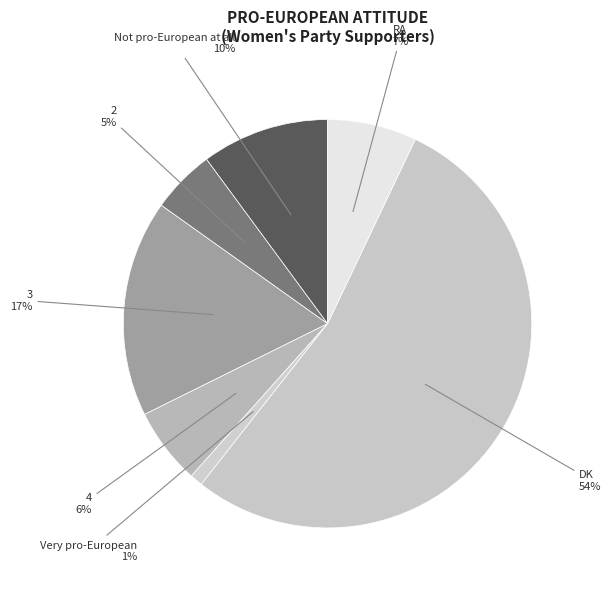

To the nearest percent, what is the difference between the largest and smallest slice percentages?

53%